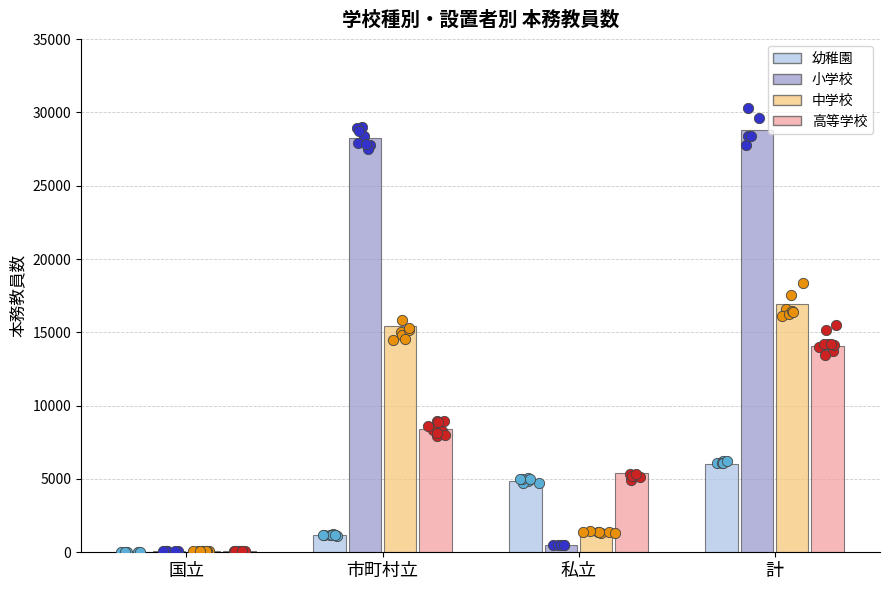

Is the value of 幼稚園 at 計 greater than the value of 小学校 at 国立?

Yes